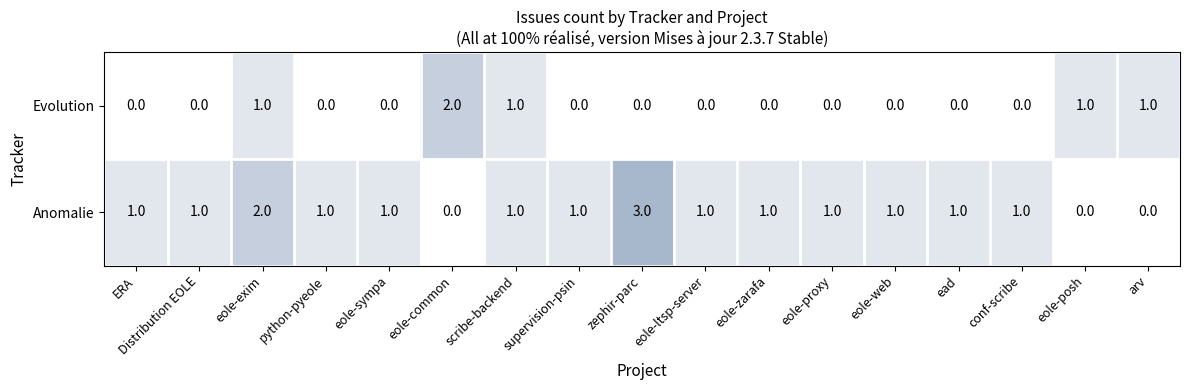

What is the difference between the highest and lowest values at eole-zarafa?

1